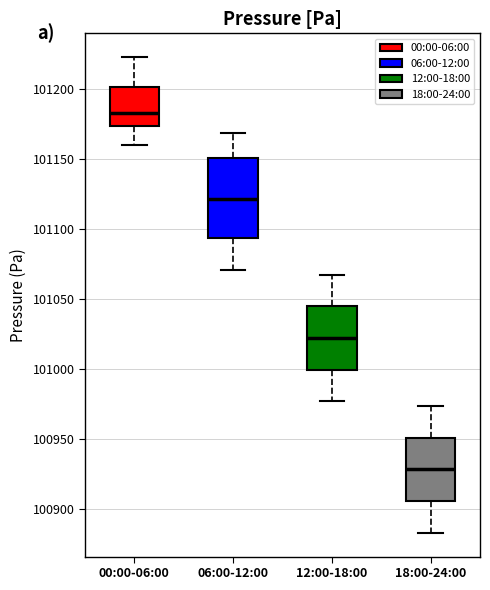

Which box is the tallest, from its lower edge to its upper edge?

06:00-12:00